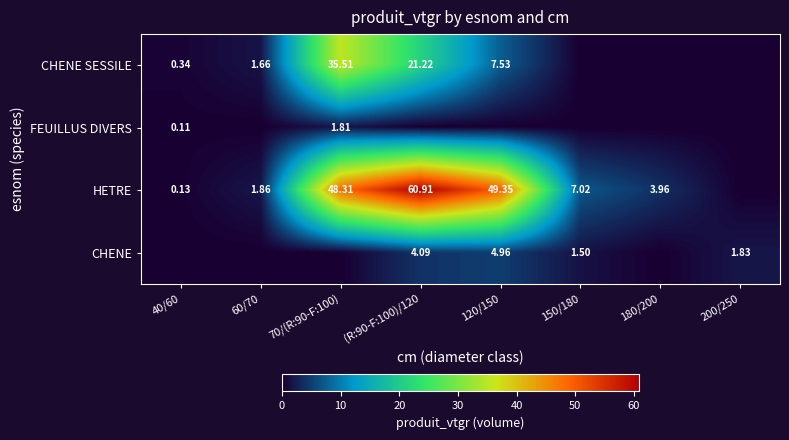

Which label corresponds to the smallest value in the chart?

150/180